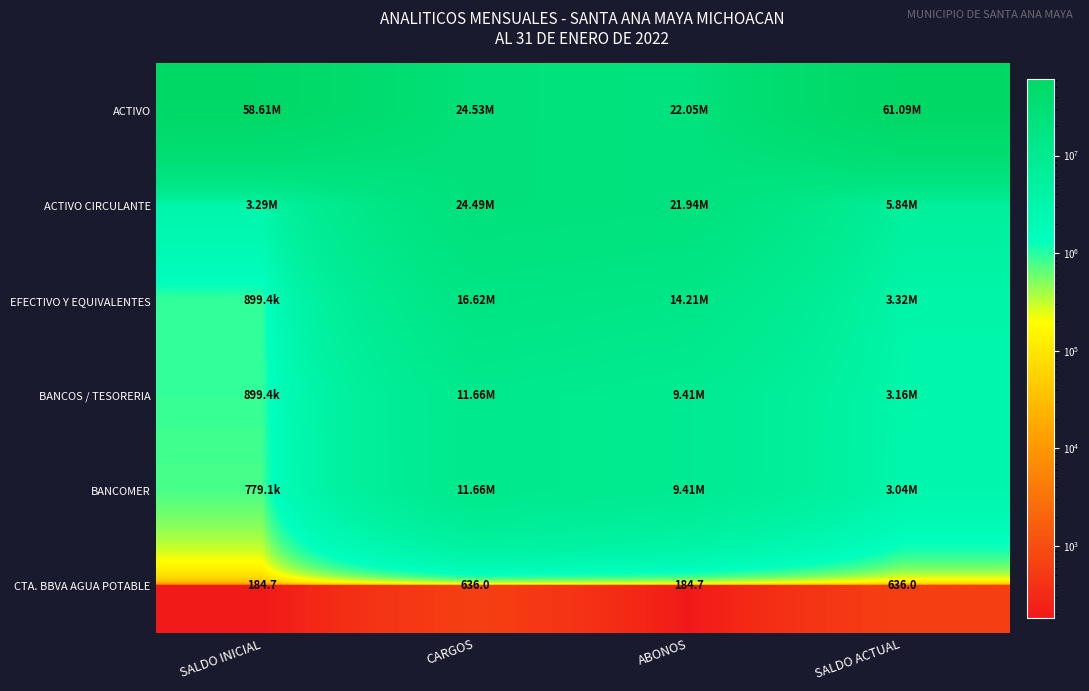

At which label does CTA. BBVA AGUA POTABLE reach its minimum?

SALDO INICIAL